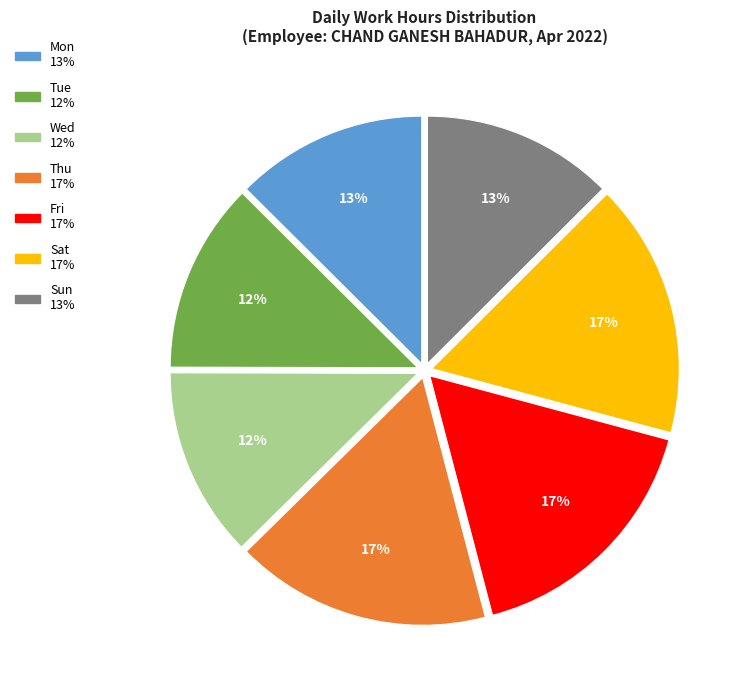

How many slices are in this pie chart?

7